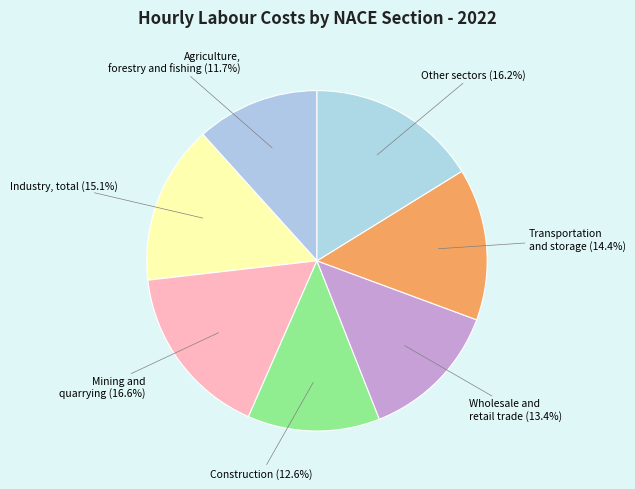

Does any single category account for the majority?

No